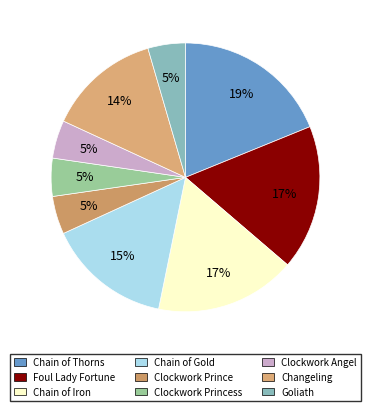

Count the number of slices in the pie.

9